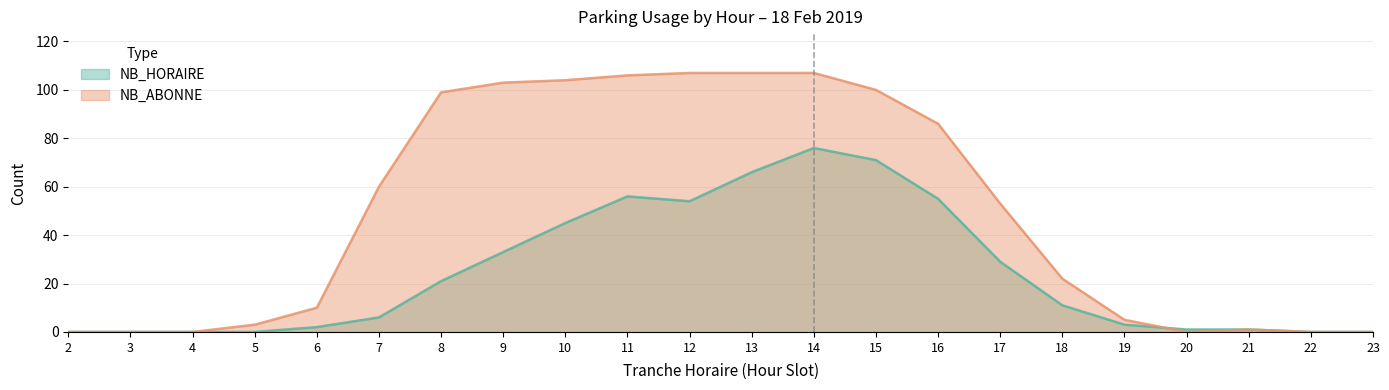

What is the total value across all series at 5?

3